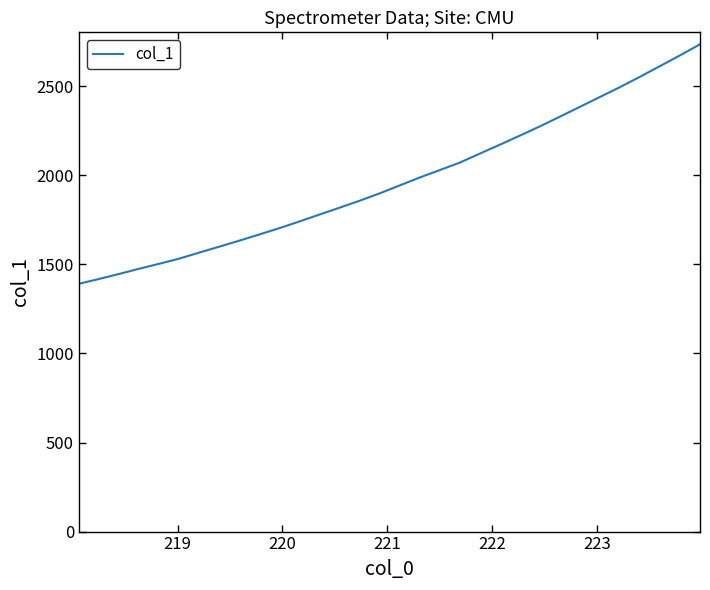

What is the greatest value displayed?

2735.8